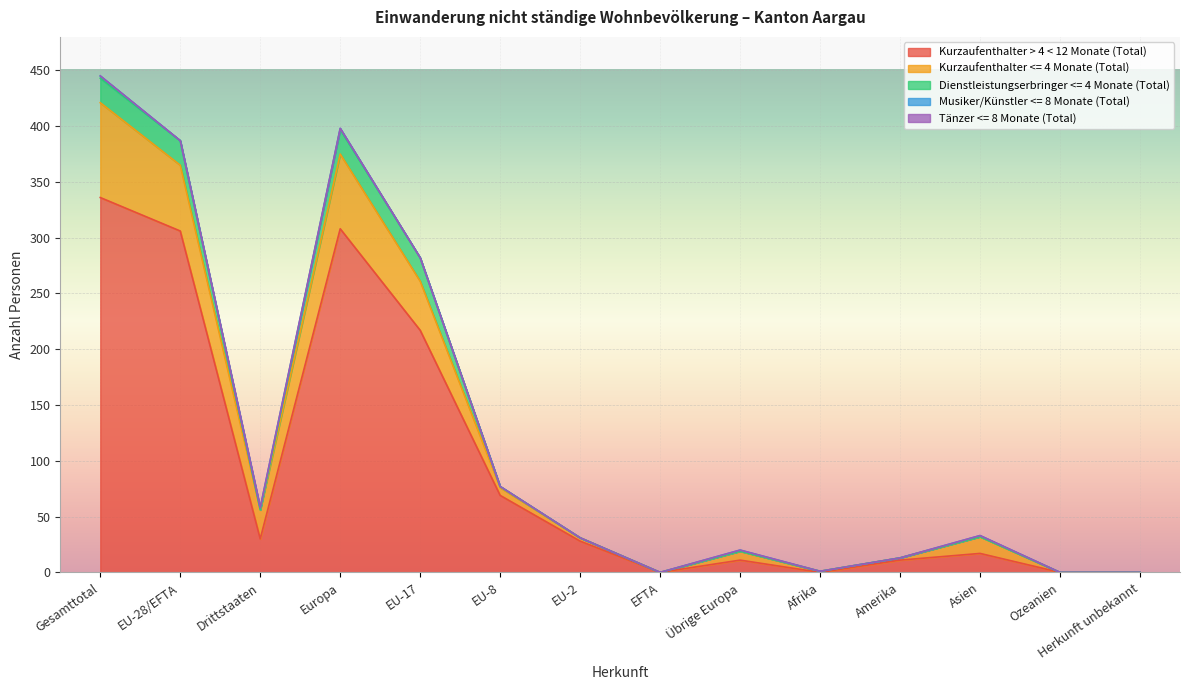

What are all the series names shown in the legend?

Kurzaufenthalter > 4 < 12 Monate (Total), Kurzaufenthalter <= 4 Monate (Total), Dienstleistungserbringer <= 4 Monate (Total), Musiker/Künstler <= 8 Monate (Total), Tänzer <= 8 Monate (Total)